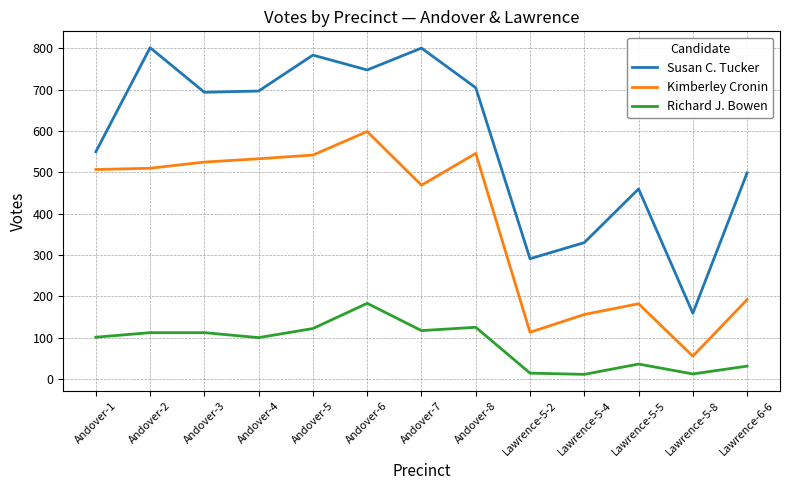

Is the value of Richard J. Bowen at Andover-7 greater than the value of Kimberley Cronin at Lawrence-6-6?

No